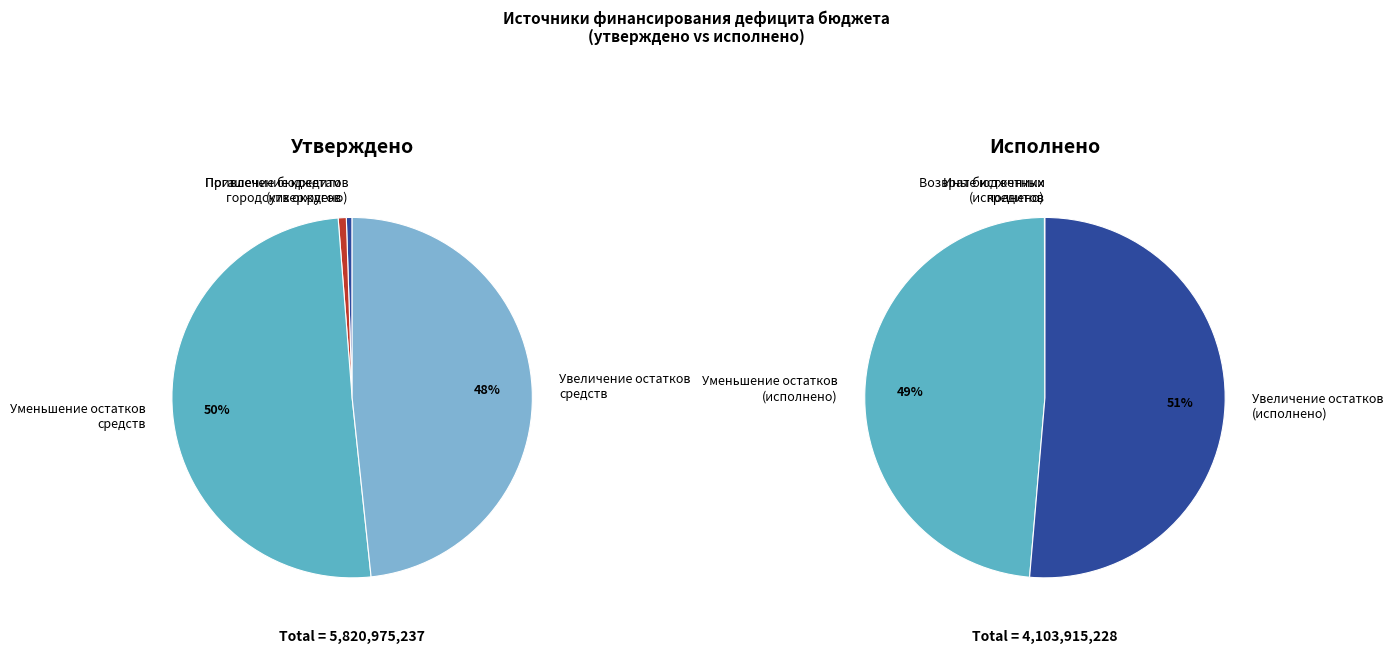

Does Уменьшение остатков средств (утверждено) represent more than half of the total?

Yes